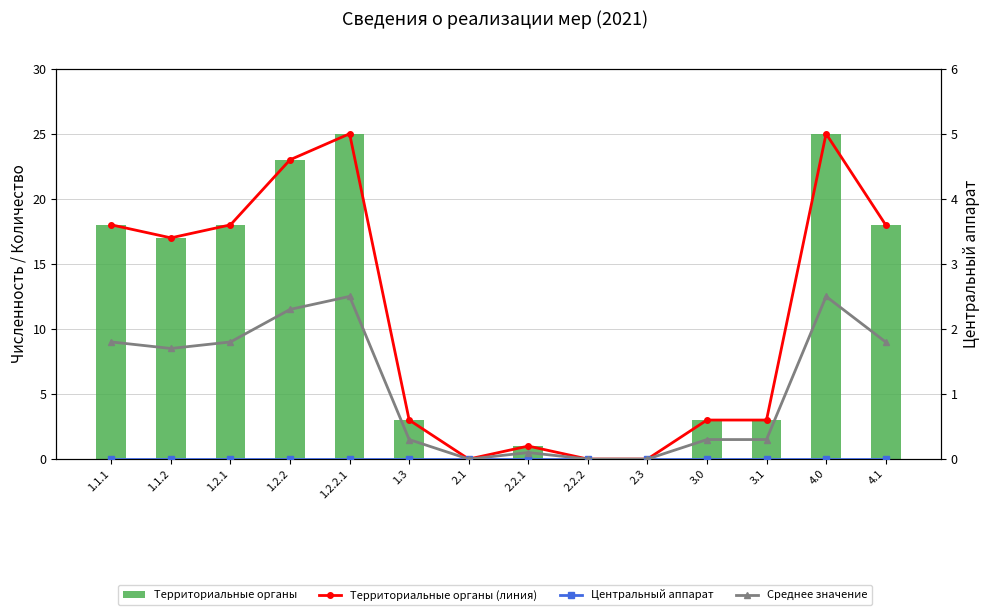

Reading left to right, what are all the values shown in this chart?

Территориальные органы: 18.0	17.0	18.0	23.0	25.0	3.0	0.0	1.0	0.0	0.0	3.0	3.0	25.0	18.0
Территориальные органы (линия): 3.6	3.4	3.6	4.6	5.0	0.6	0.0	0.2	0.0	0.0	0.6	0.6	5.0	3.6
Центральный аппарат: 0.0	0.0	0.0	0.0	0.0	0.0	0.0	0.0	0.0	0.0	0.0	0.0	0.0	0.0
Среднее значение: 1.8	1.7	1.8	2.3	2.5	0.3	0.0	0.1	0.0	0.0	0.3	0.3	2.5	1.8